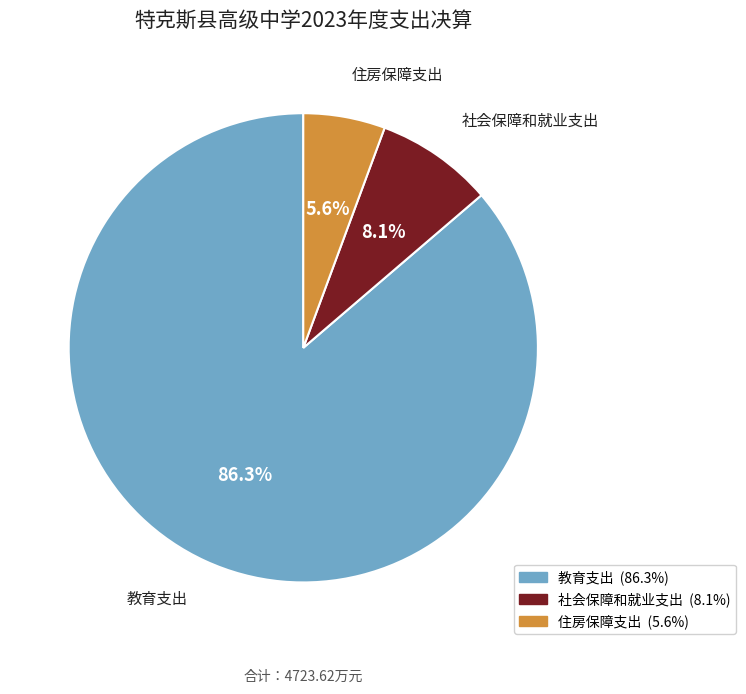

Combined, what portion of the pie is 教育支出 and 社会保障和就业支出?

94.4%